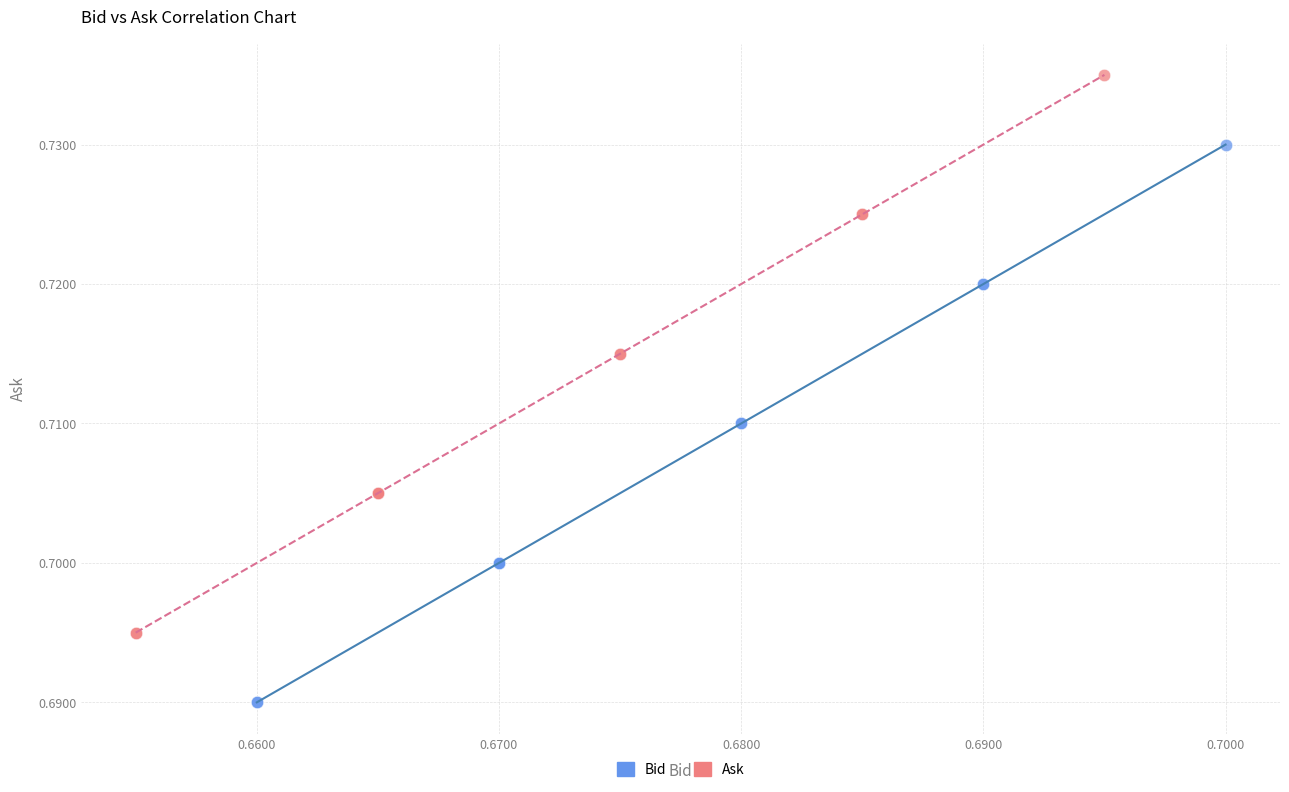

Which series reaches the maximum Y coordinate?

Ask